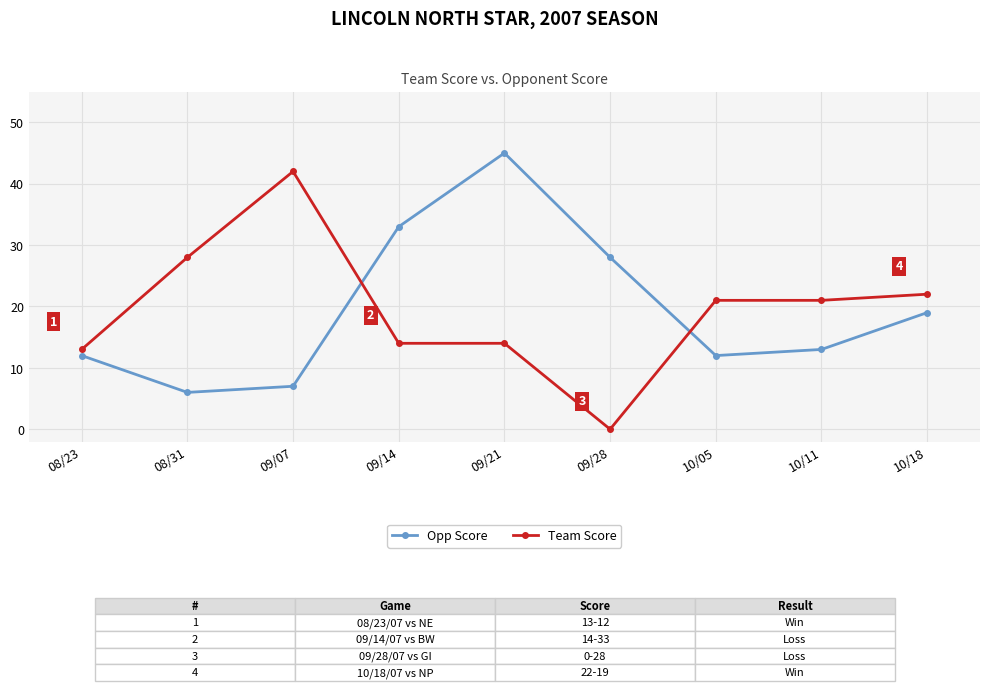

Rank the series at 09/07 from highest to lowest value.

Team Score, Opp Score